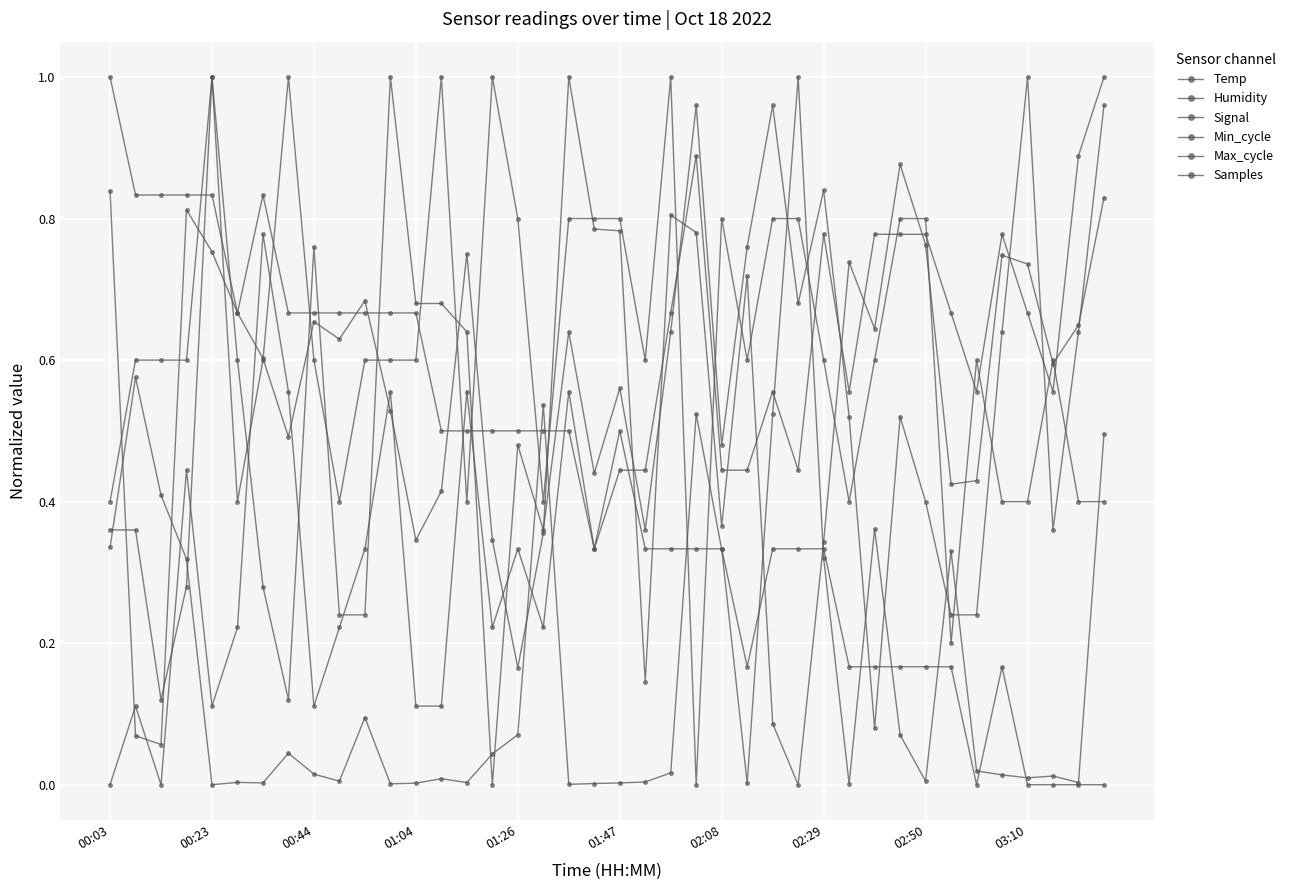

Reading right to left, list all the values displayed in this chart.

Temp: 0.0	0.0	0.0	0.0	0.2	0.0	0.2	0.2	0.2	0.2	0.2	0.3	0.3	0.3	0.2	0.3	0.3	0.3	0.3	0.5	0.3	0.5	0.5	0.5	0.5	0.5	0.5	0.7	0.7	0.7	0.7	0.7	0.7	0.8	0.7	0.8	0.8	0.8	0.8	1.0
Humidity: 1.0	0.9	0.6	0.7	0.8	0.6	0.7	0.8	0.8	0.8	0.6	0.8	0.4	0.6	0.4	0.4	0.9	0.7	0.4	0.4	0.3	0.6	0.2	0.3	0.2	0.6	0.1	0.1	0.6	0.3	0.2	0.1	0.6	0.8	0.2	0.1	0.4	0.0	0.1	0.0
Signal: 0.4	0.4	0.6	0.4	0.4	0.6	0.2	0.8	0.8	0.6	0.4	0.6	0.8	0.8	0.6	0.8	0.0	1.0	0.6	0.8	0.8	0.8	0.4	0.8	1.0	0.4	1.0	0.6	0.6	0.6	0.4	0.6	1.0	0.6	0.4	1.0	0.6	0.6	0.6	0.4
Min_cycle: 1.0	0.6	0.4	1.0	0.6	0.2	0.2	0.4	0.5	0.1	0.5	0.8	0.7	1.0	0.8	0.5	1.0	0.6	0.4	0.6	0.4	0.6	0.4	0.5	0.0	0.6	0.7	0.7	1.0	0.2	0.2	0.8	0.1	0.3	0.6	1.0	0.3	0.1	0.4	0.4
Max_cycle: 0.5	0.0	0.0	0.0	0.0	0.0	0.3	0.0	0.1	0.4	0.0	0.3	1.0	0.5	0.0	0.3	0.5	0.0	0.0	0.0	0.0	0.0	0.5	0.1	0.0	0.0	0.0	0.0	0.0	0.1	0.0	0.0	0.0	0.0	0.0	0.0	0.3	0.4	0.6	0.3
Samples: 0.8	0.6	0.6	0.7	0.7	0.4	0.4	0.8	0.9	0.6	0.7	0.3	0.0	0.1	0.7	0.4	0.8	0.8	0.1	0.8	0.8	1.0	0.4	0.2	0.3	0.8	0.4	0.3	0.5	0.7	0.6	0.7	0.5	0.6	0.7	0.8	0.8	0.1	0.1	0.8